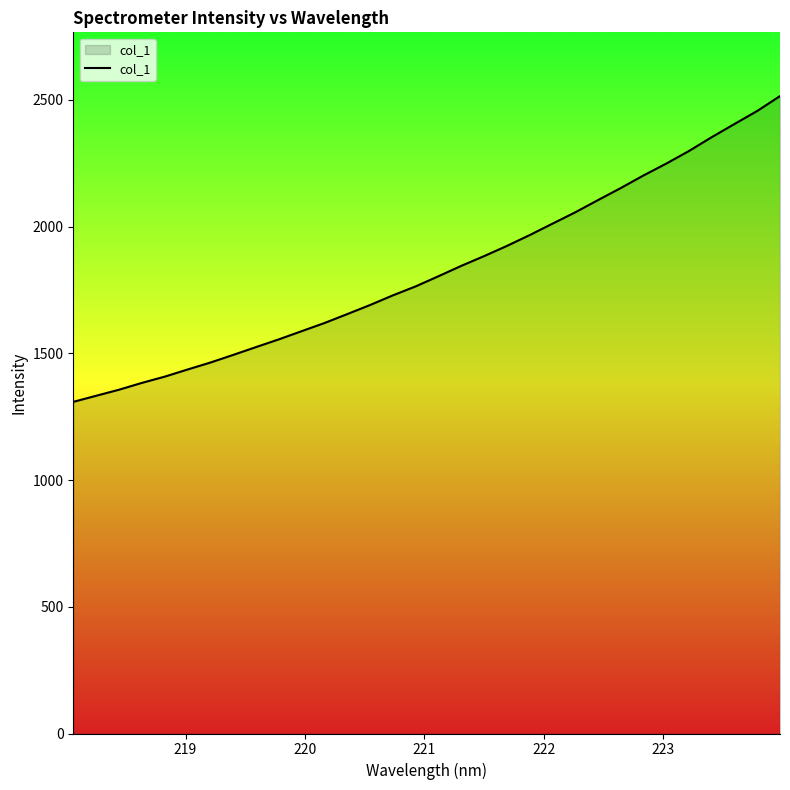

What is the minimum value shown in the chart?

1308.5